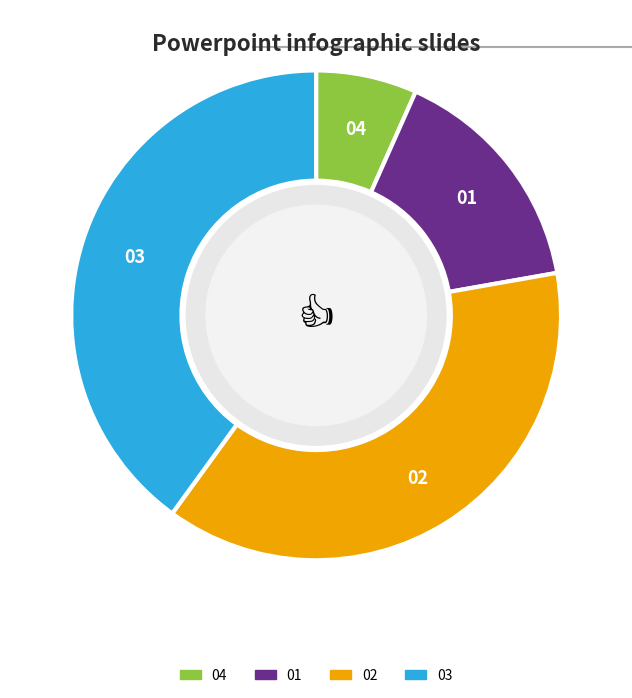

Do 03 and 02 together represent more than half of the pie?

Yes